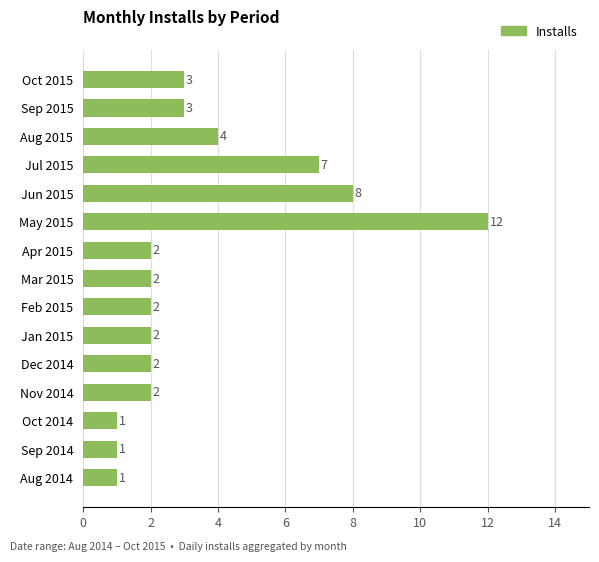

Reading top to bottom, what are all the values shown in this chart?

3	3	4	7	8	12	2	2	2	2	2	2	1	1	1